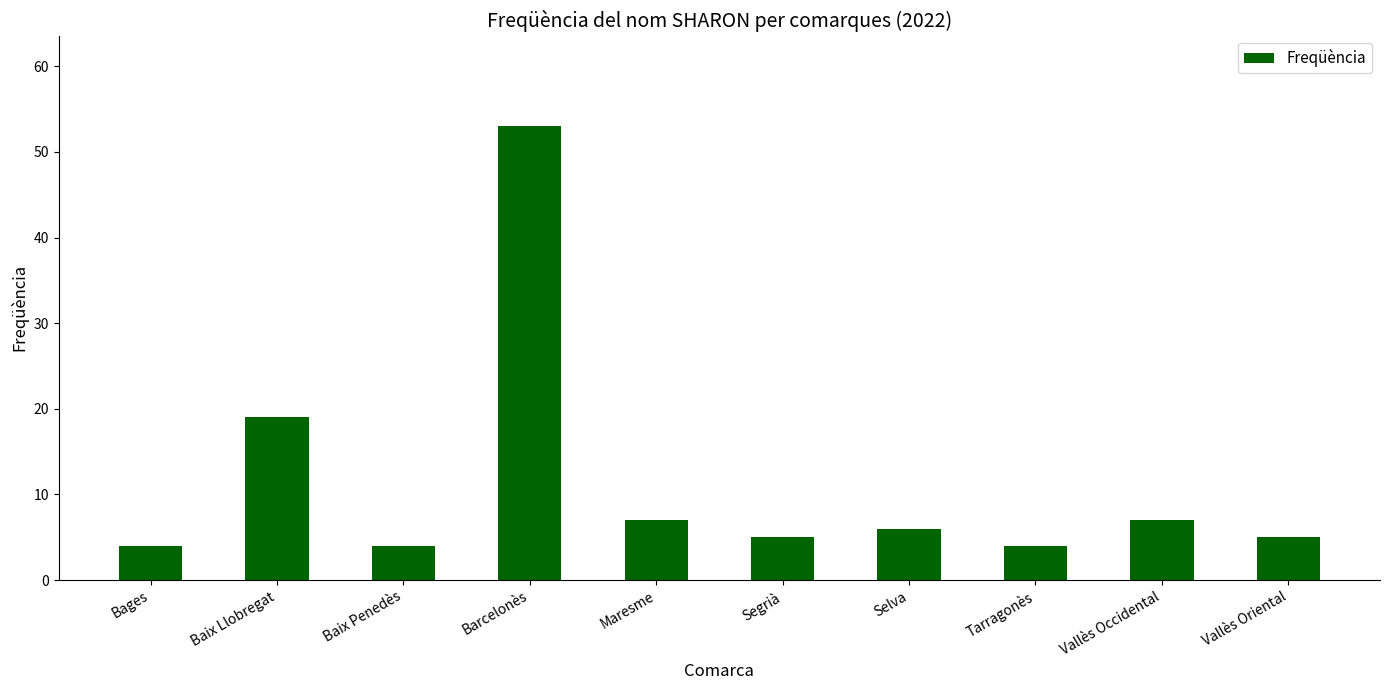

Count the number of categories in the chart.

10